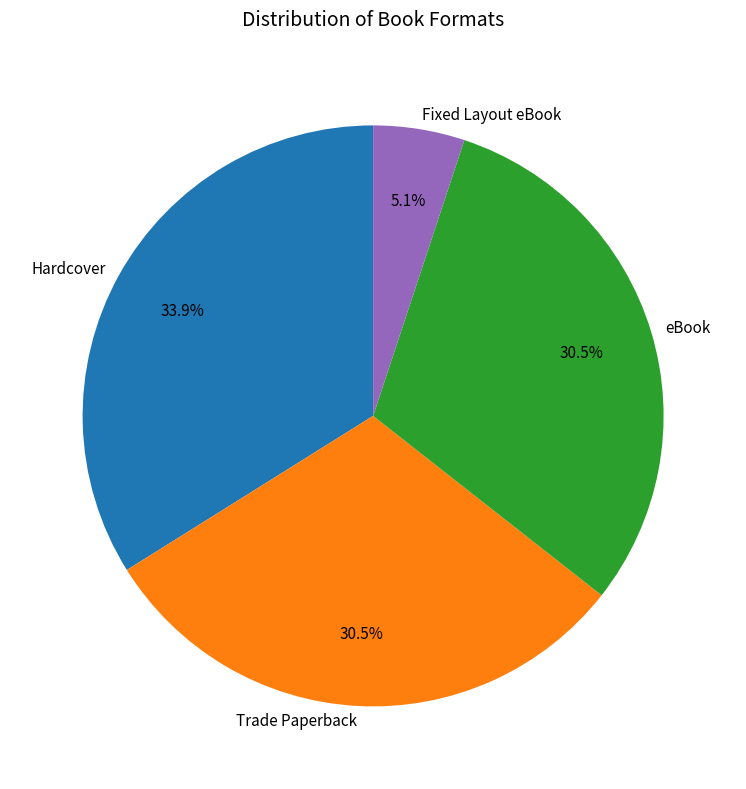

To the nearest percent, what portion does Fixed Layout eBook represent?

5%